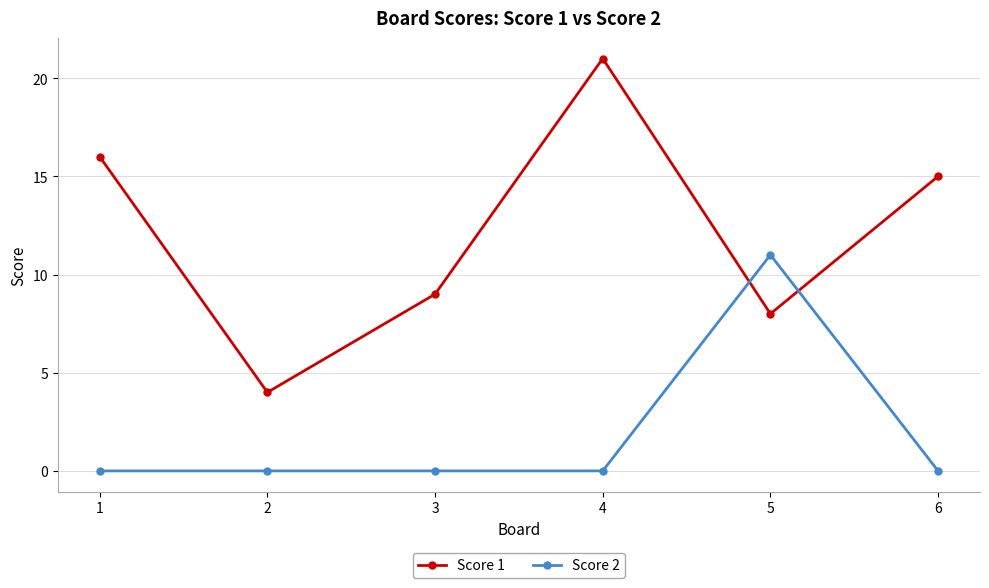

How many lines are shown in the chart?

2